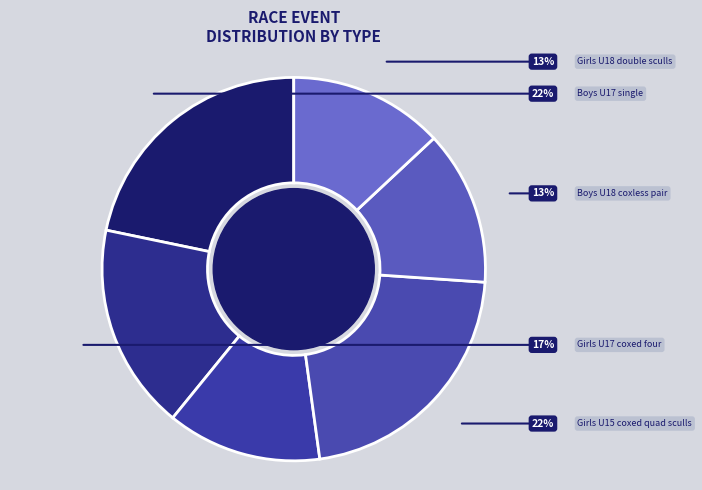

Count the number of slices in the pie.

6